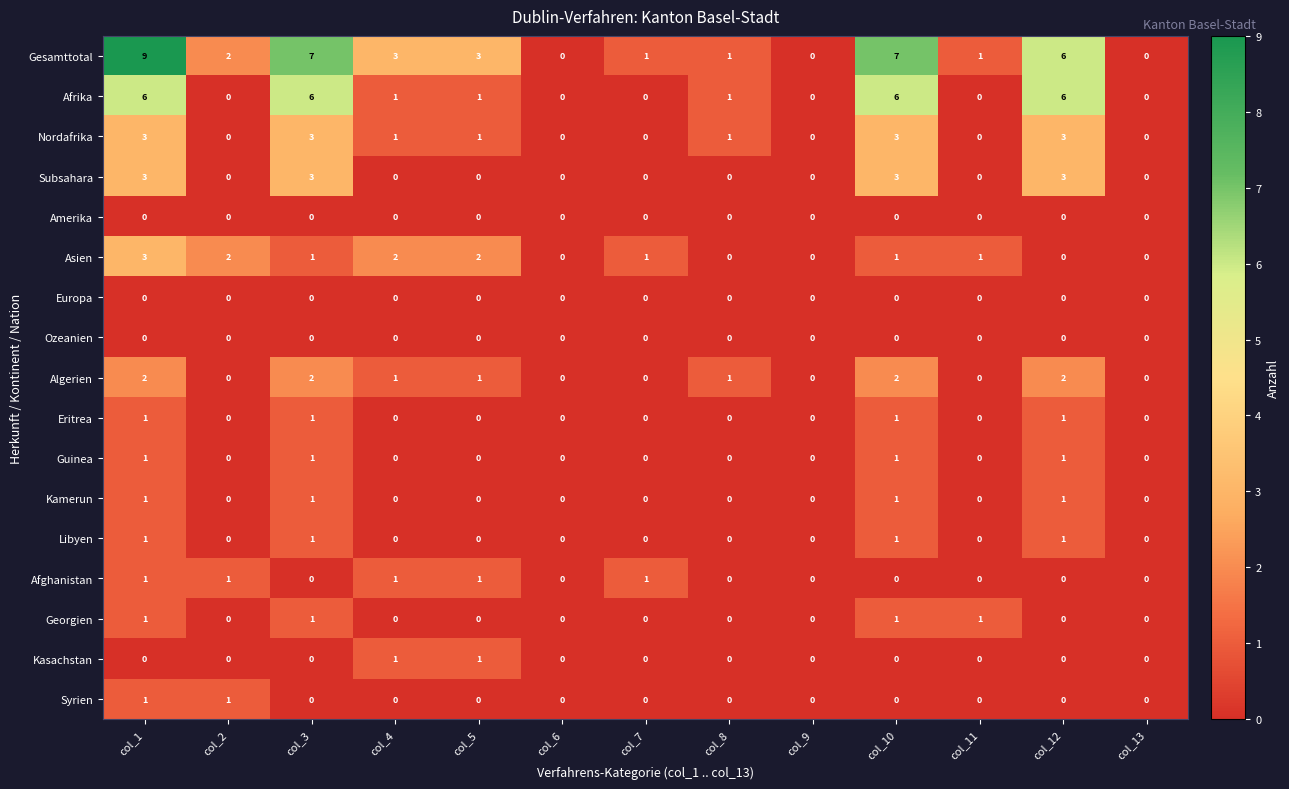

Count the Libyen values in the range 0 to 1.

13